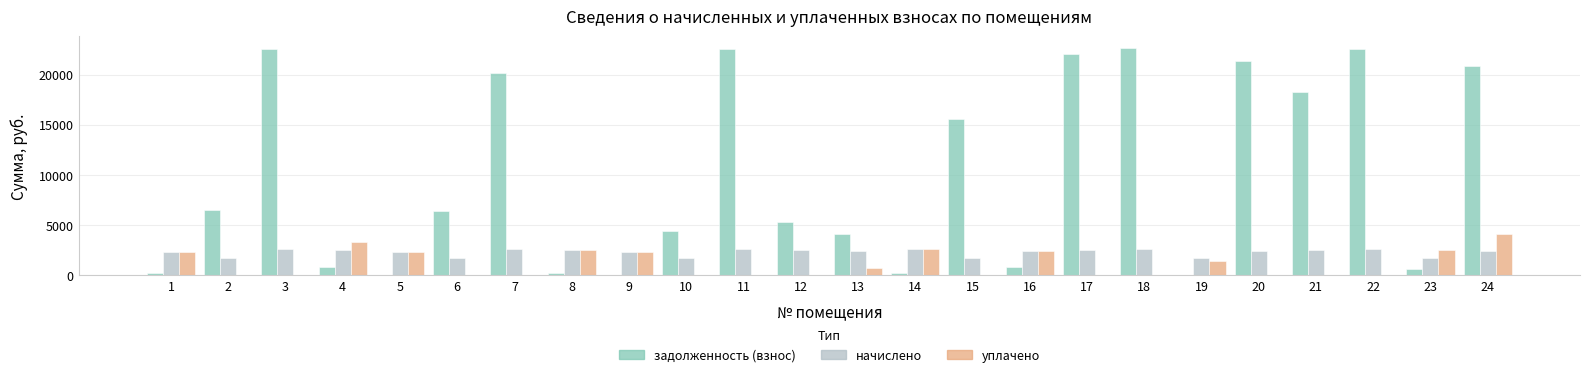

What is the total value across all series at 6?

8240.9